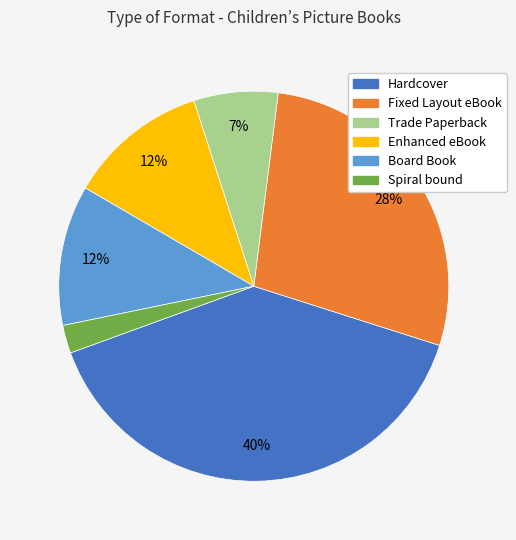

The Hardcover slice represents 46% of the pie. True or false?

False